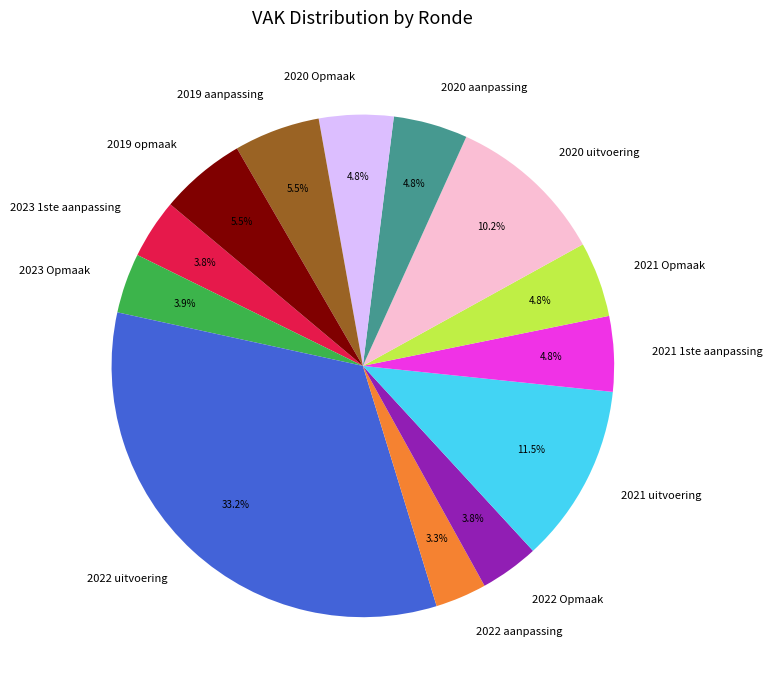

What percentage is NOT represented by 2023 Opmaak?

96.1%